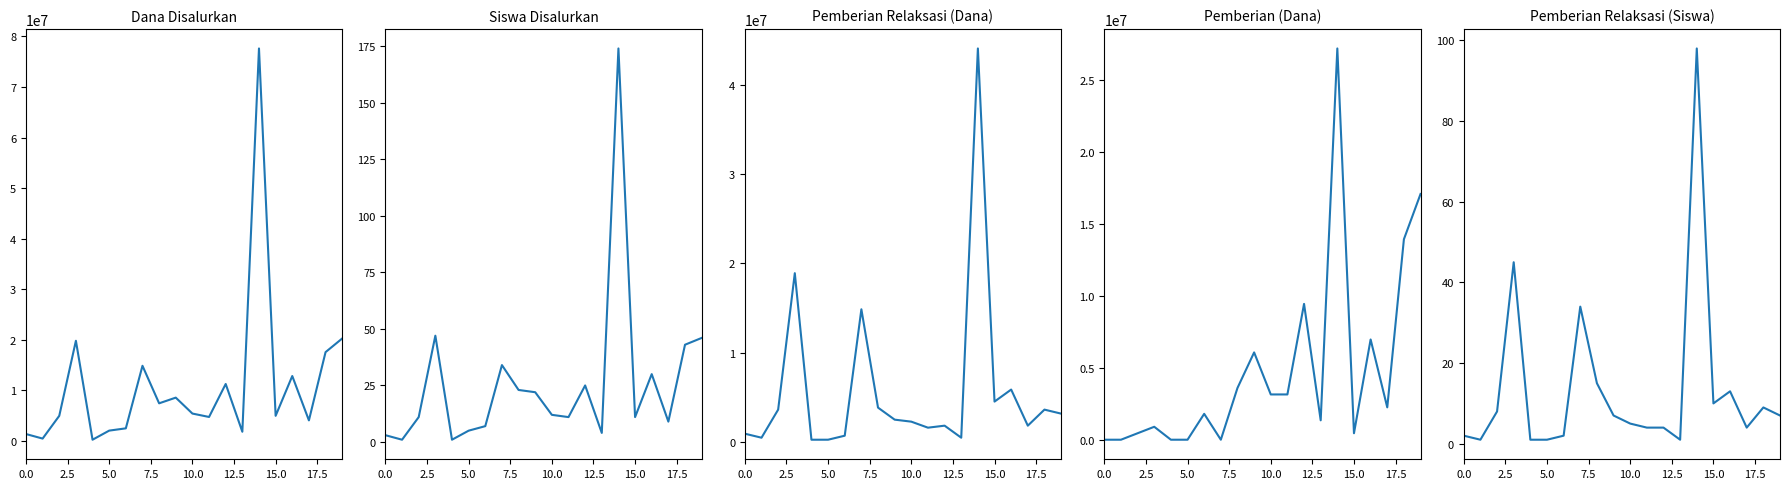

Does the chart display data point markers on the line(s)?

No